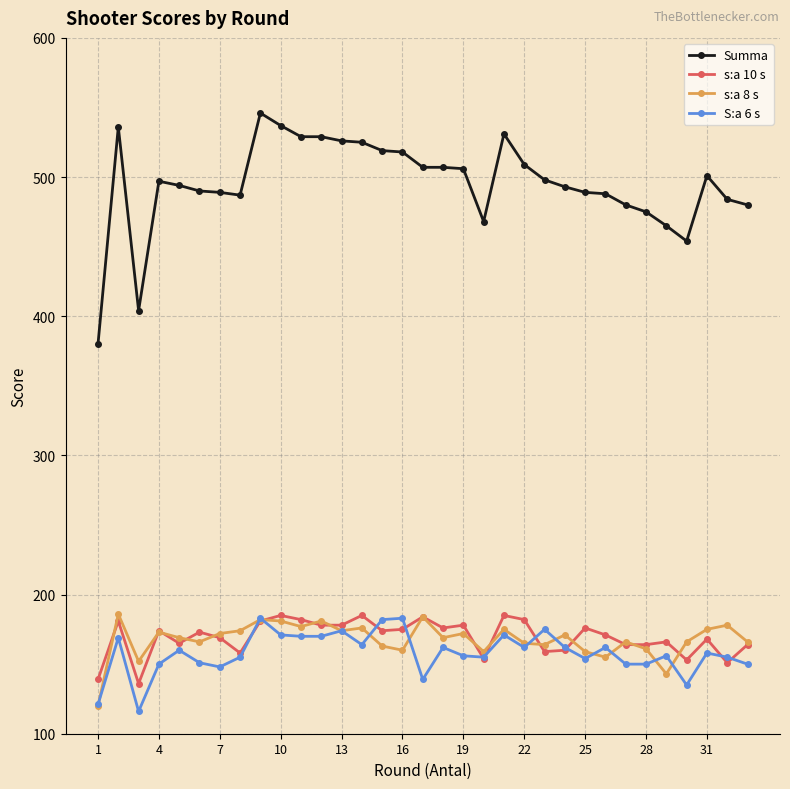

What is the greatest value displayed?

546